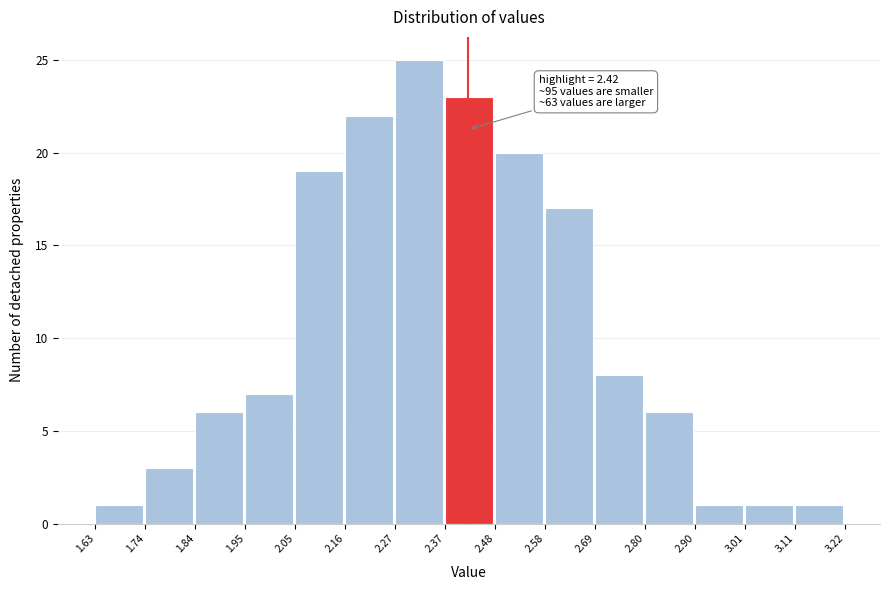

Over which range of the x-axis is the bar tallest?

2.27 to 2.37